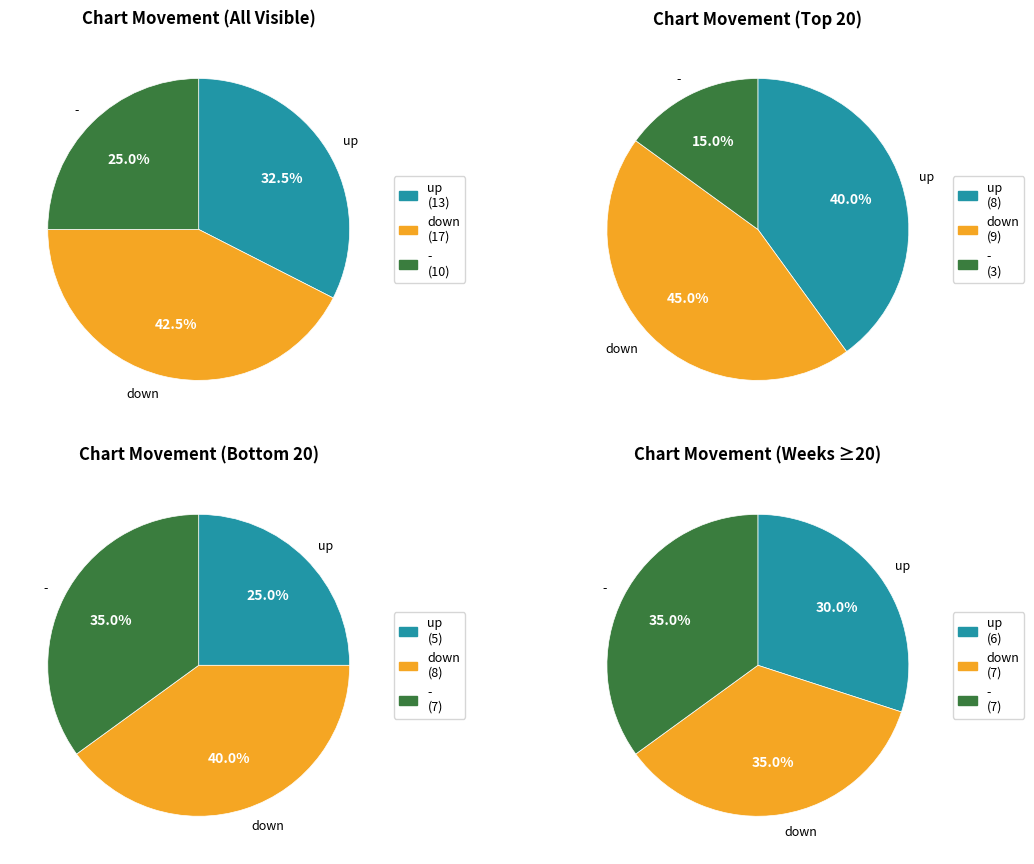

Count the number of slices in the pie.

3